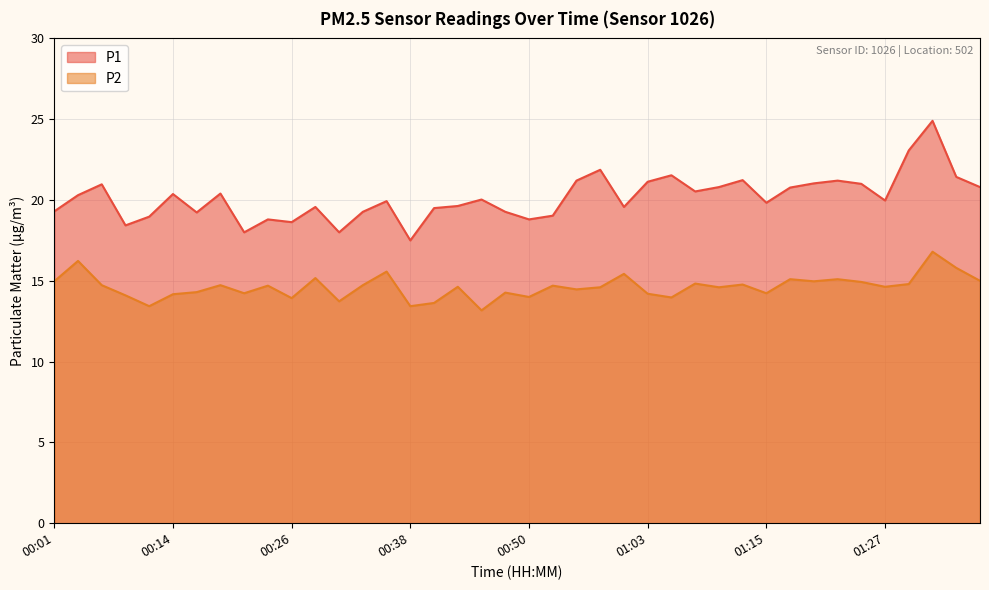

What is the average value of the P2 series?

14.6